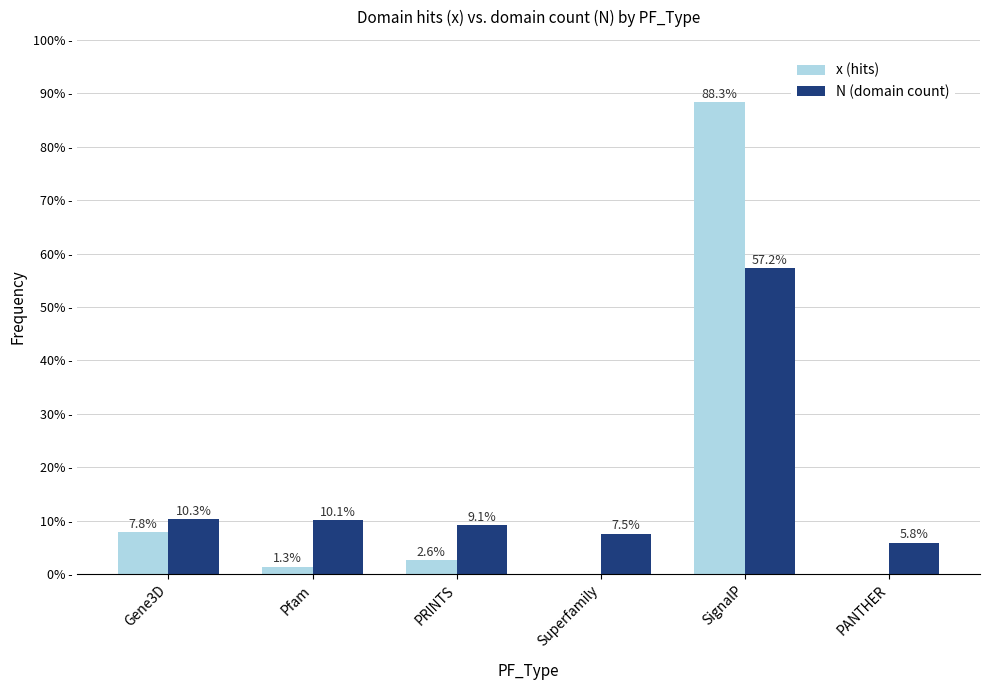

At which label does x (hits) first exceed 2?

Gene3D